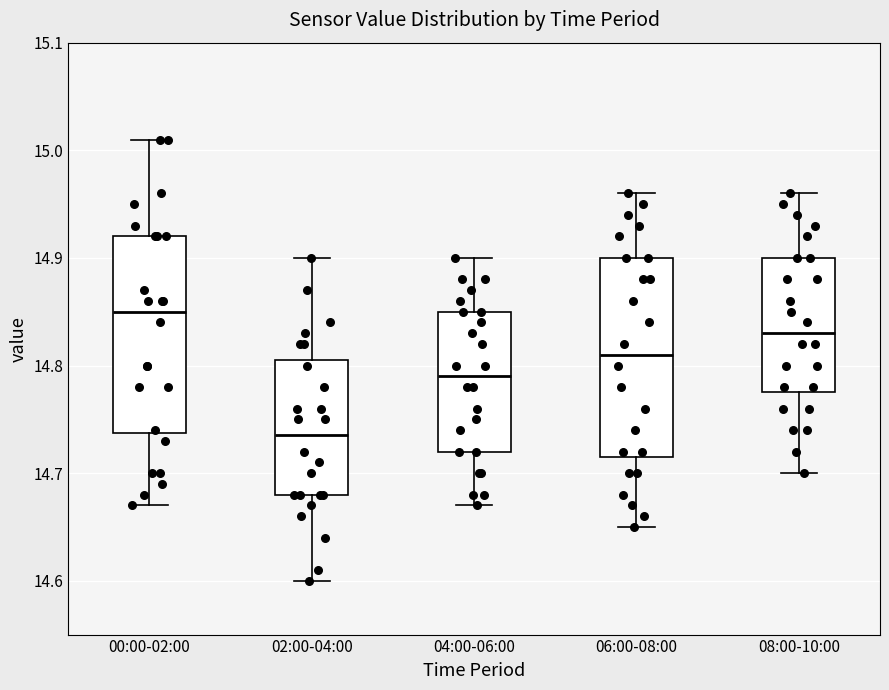

Where is the lower edge of the box for 04:00-06:00 on the y-axis? The values are not printed on the chart, so give them approximately, as read against the axis.

14.72